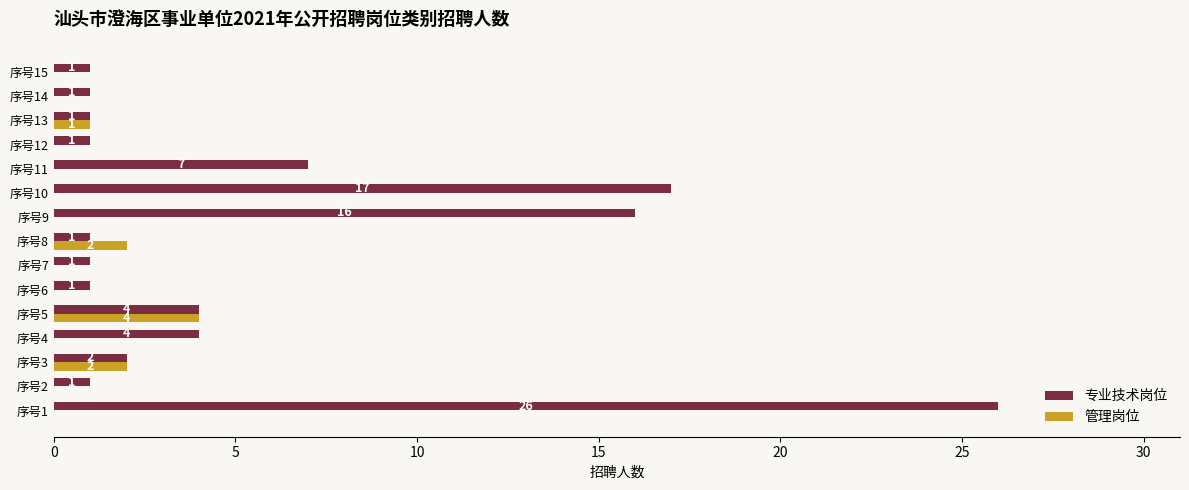

Is the value of 专业技术岗位 at 序号3 greater than the value of 管理岗位 at 序号13?

Yes